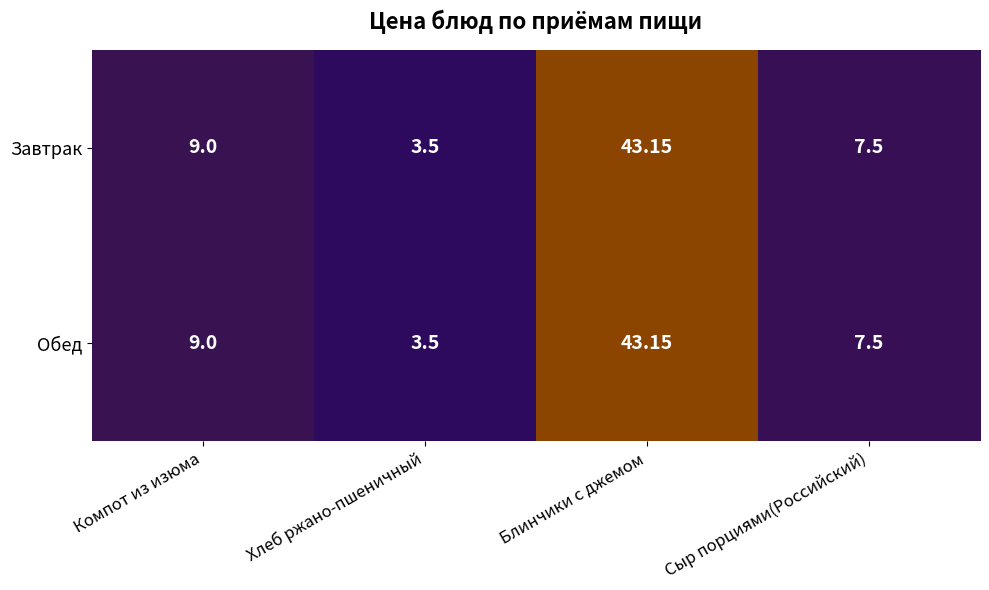

At which category does the chart reach its peak across all series?

Блинчики с джемом